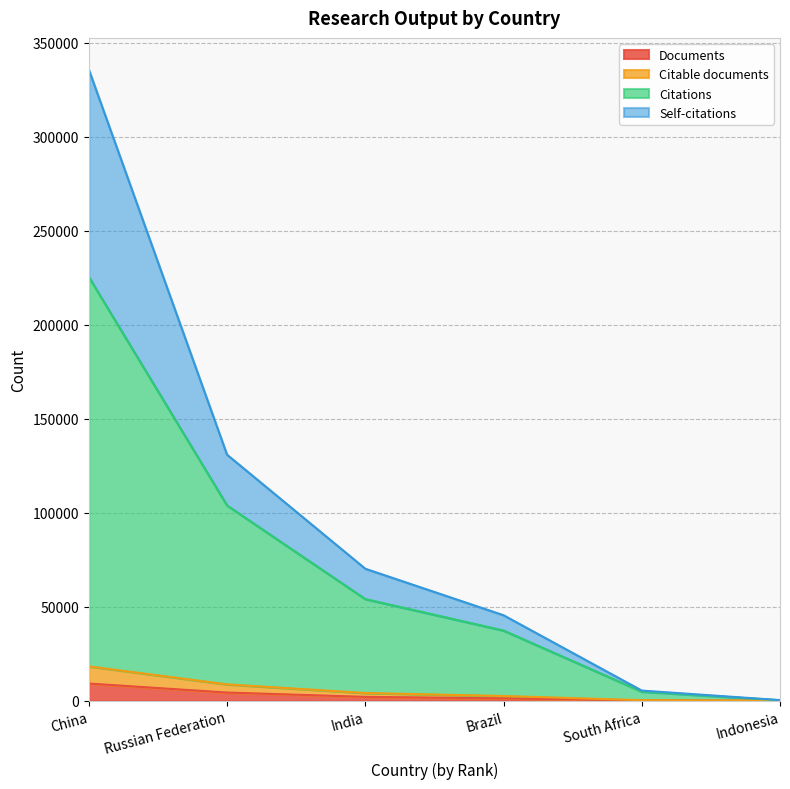

What is the total value across all series at India?

70231